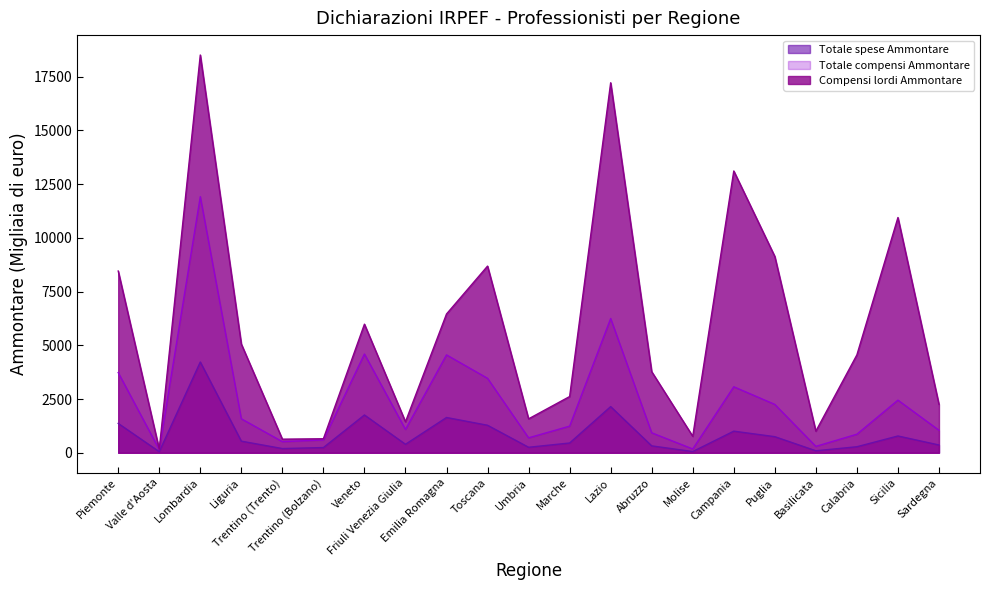

The Compensi lordi Ammontare series shows 652.0 at Trentino (Bolzano). True or false?

True